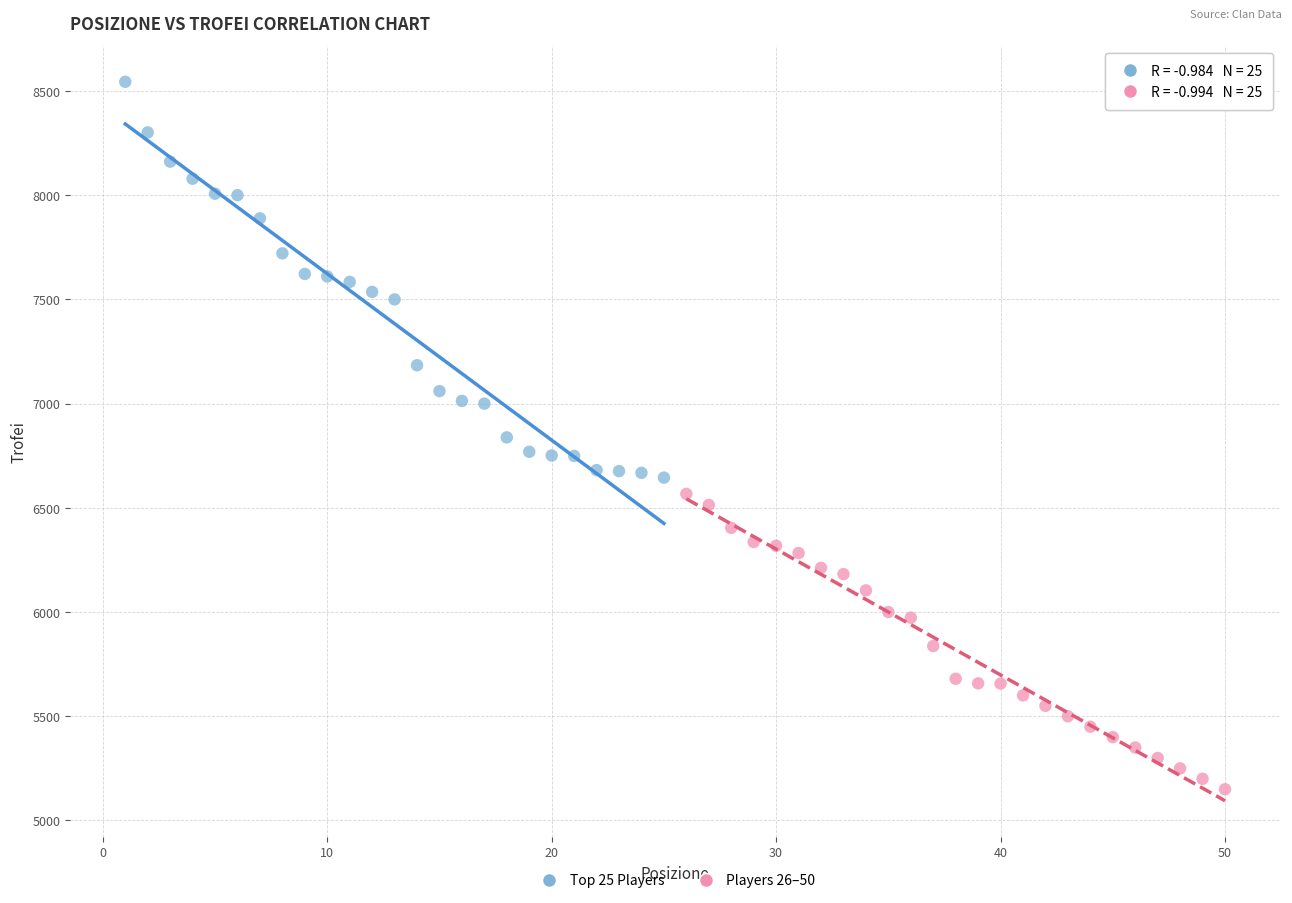

Which series has the widest spread of Y values?

Top 25 Players